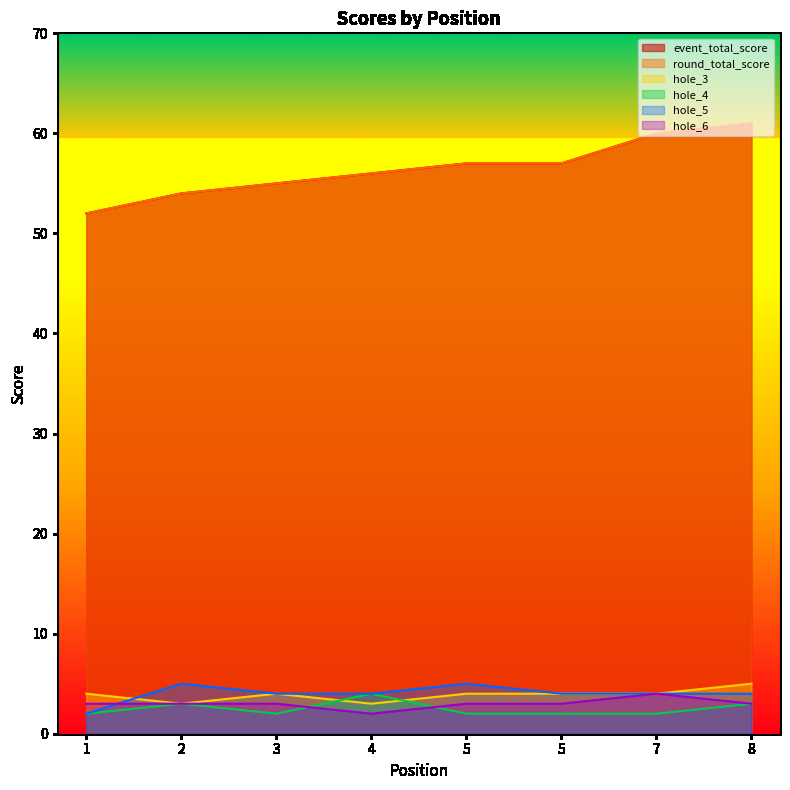

Count the number of data series in this chart.

6